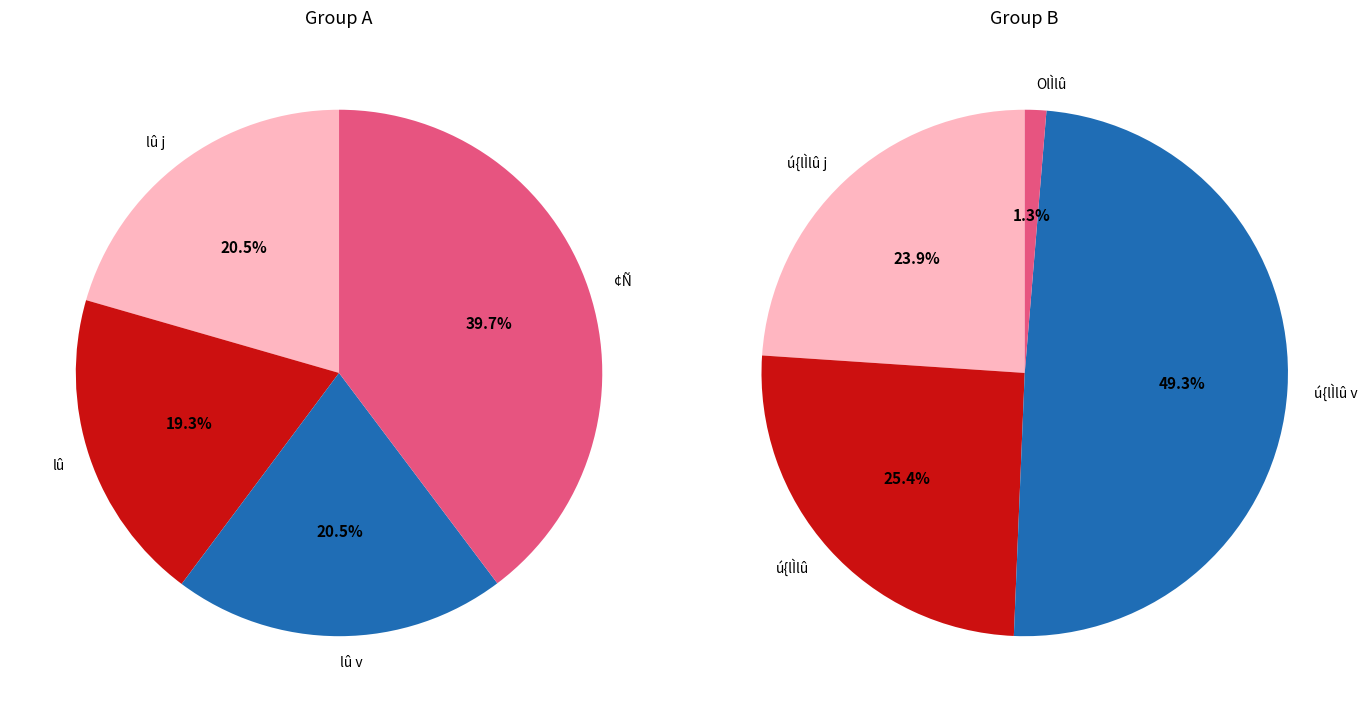

What percentage do 3 and 2 together represent?

60.2%